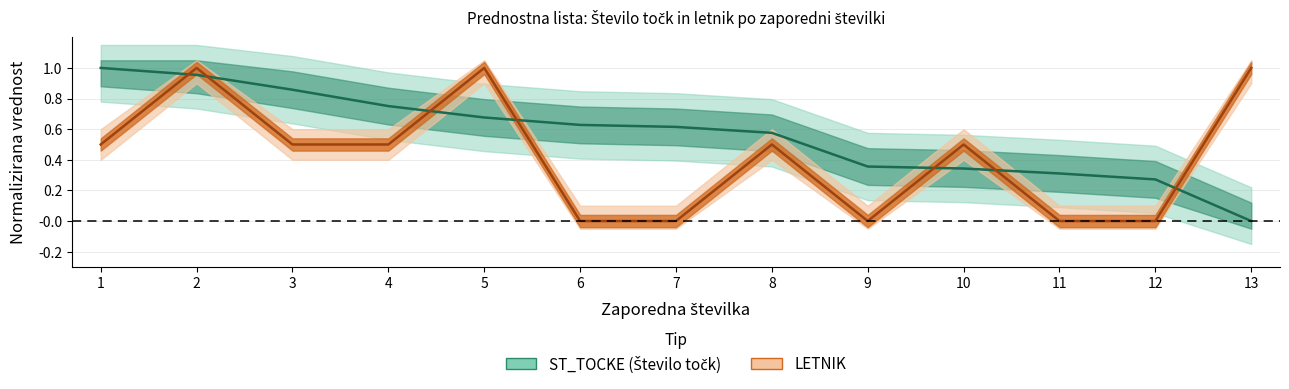

Reading left to right, what are all the values shown in this chart?

ST_TOCKE: 1.0	1.0	0.9	0.8	0.7	0.6	0.6	0.6	0.4	0.3	0.3	0.3	0.0
LETNIK: 0.5	1.0	0.5	0.5	1.0	0.0	0.0	0.5	0.0	0.5	0.0	0.0	1.0